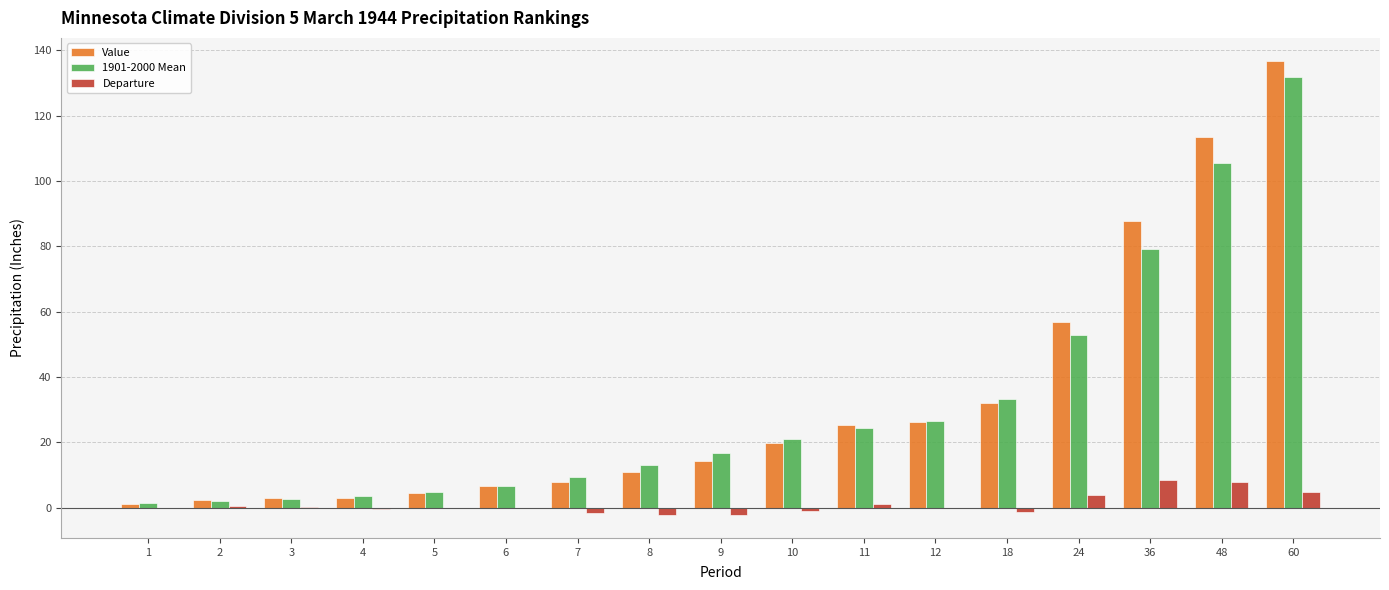

Which category has the highest value across all series?

60